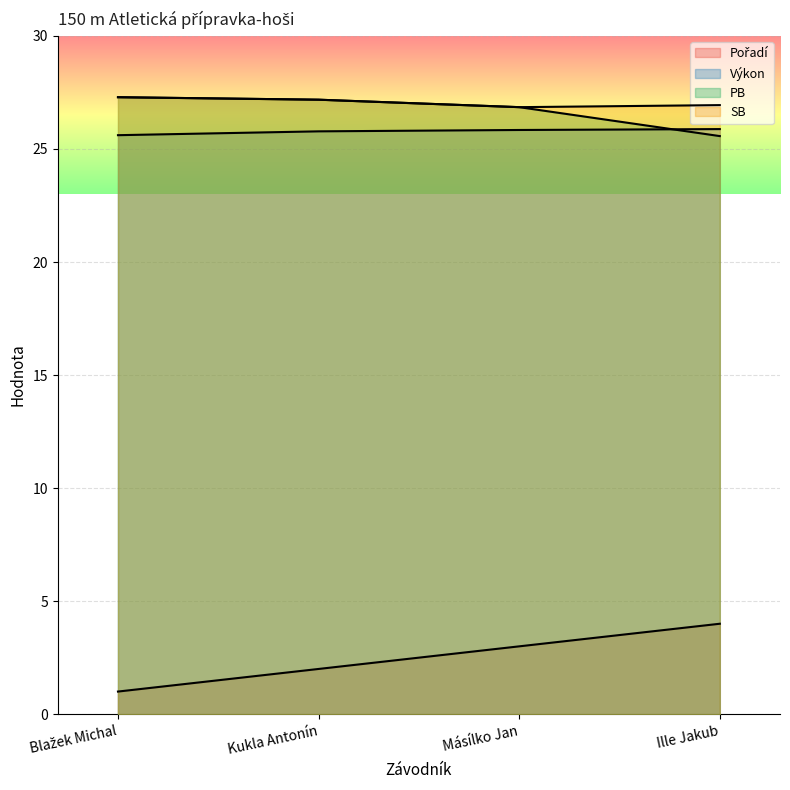

What are all the series names shown in the legend?

Pořadí, Výkon, PB, SB